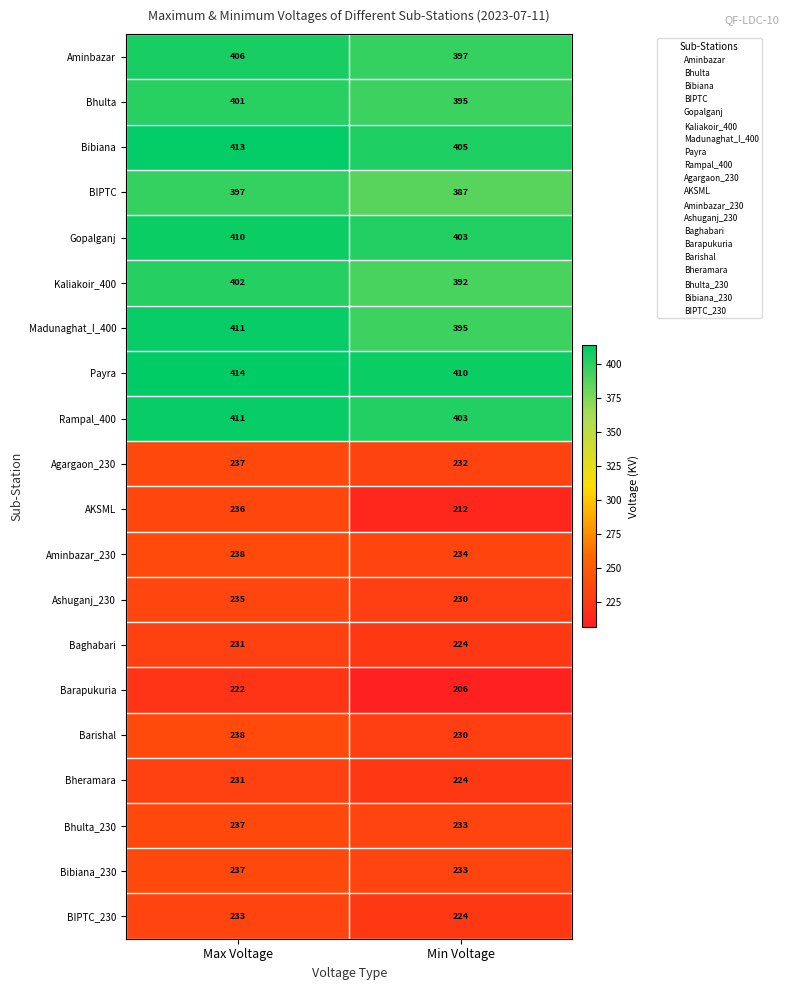

How many categories are shown in the chart?

2